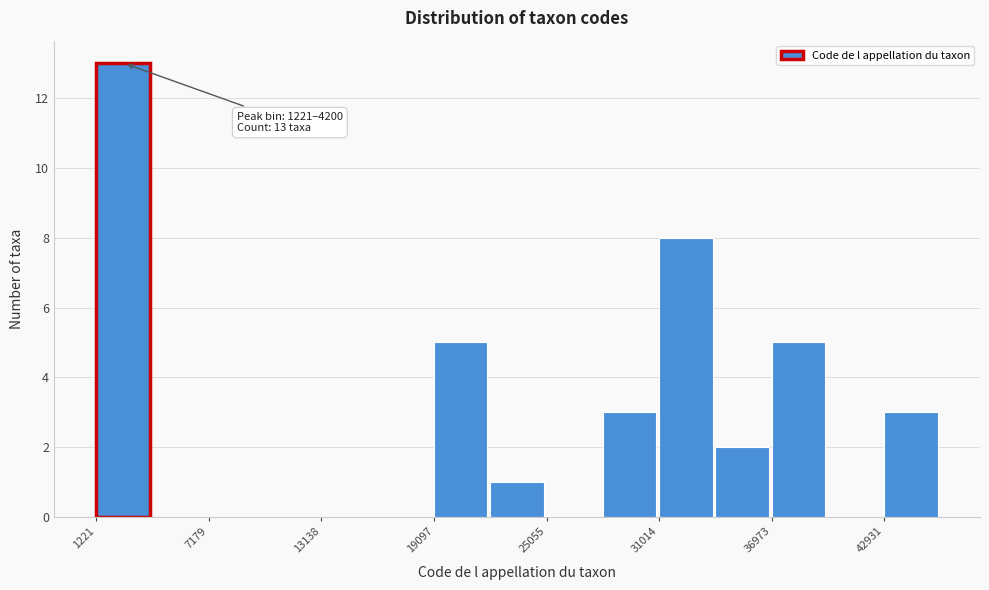

Read against the x-axis, roughly where is the centre of the tallest bar?

3000